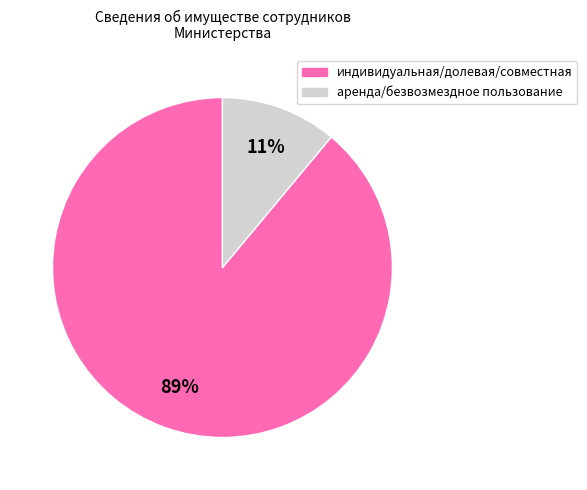

Does any single category account for the majority?

Yes